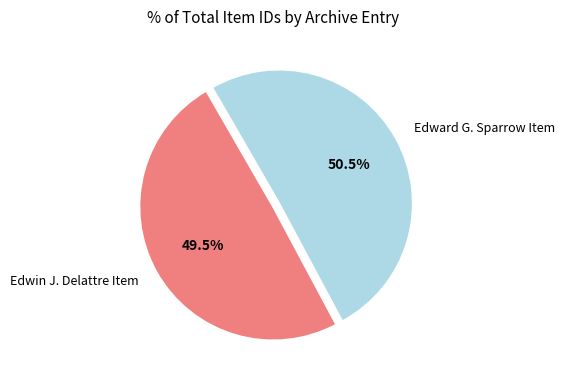

True or false: Edward G. Sparrow Item accounts for 59% of the total.

False